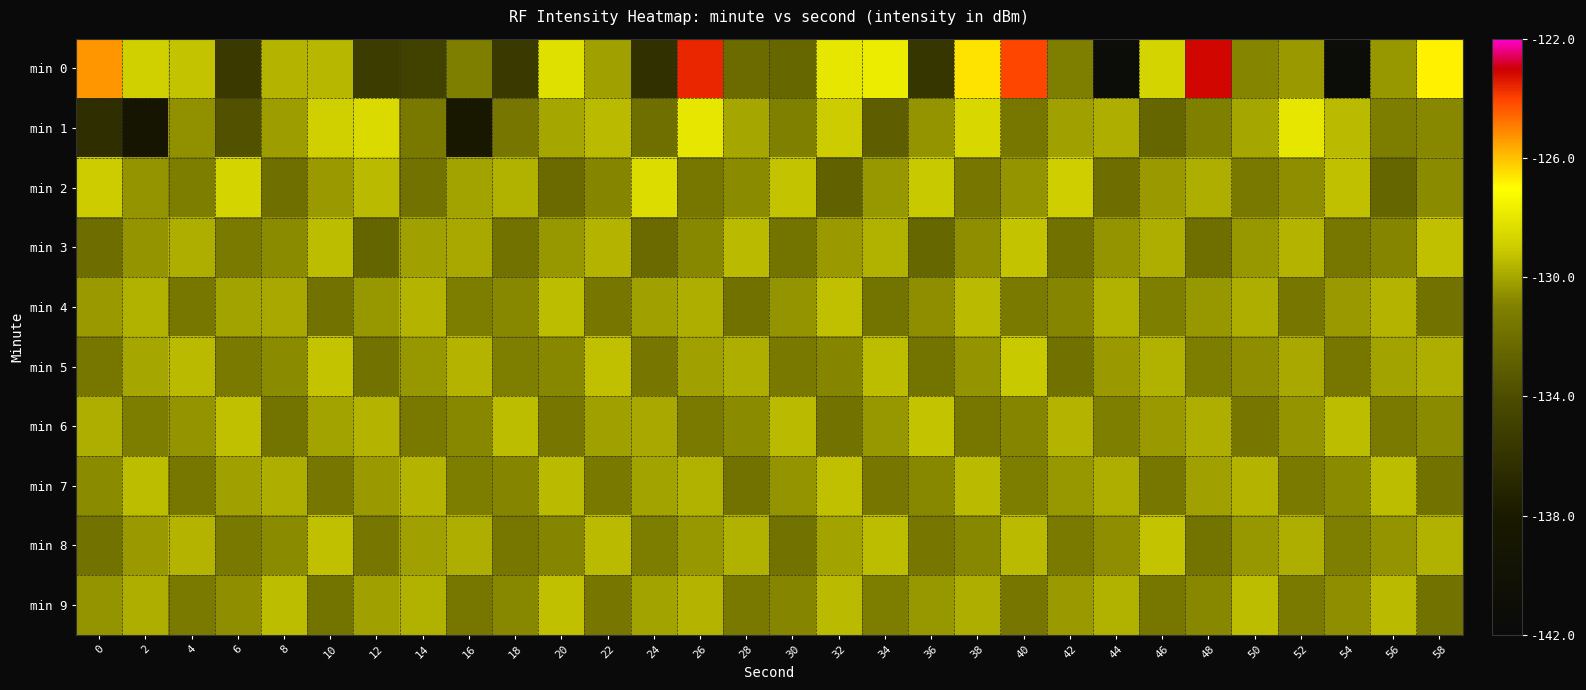

At 10, list the series in order from largest to smallest.

min 1, min 5, min 8, min 3, min 0, min 6, min 2, min 7, min 9, min 4